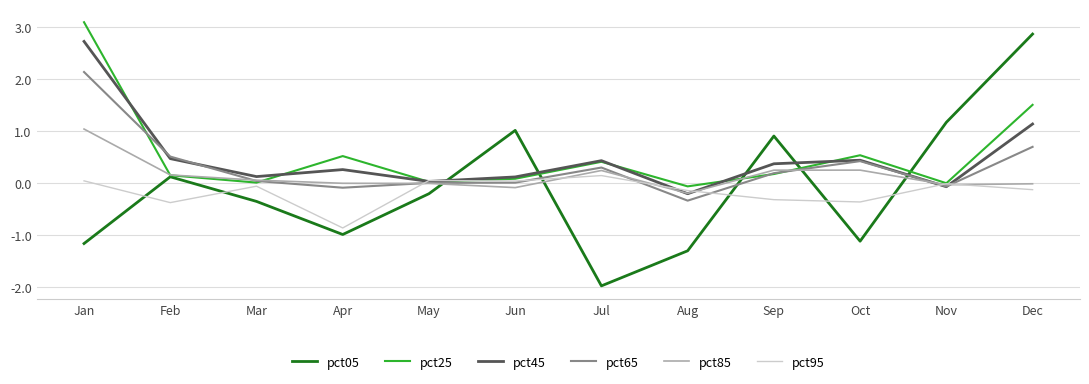

True or false: pct25 has a value of 0.0 at Mar.

True